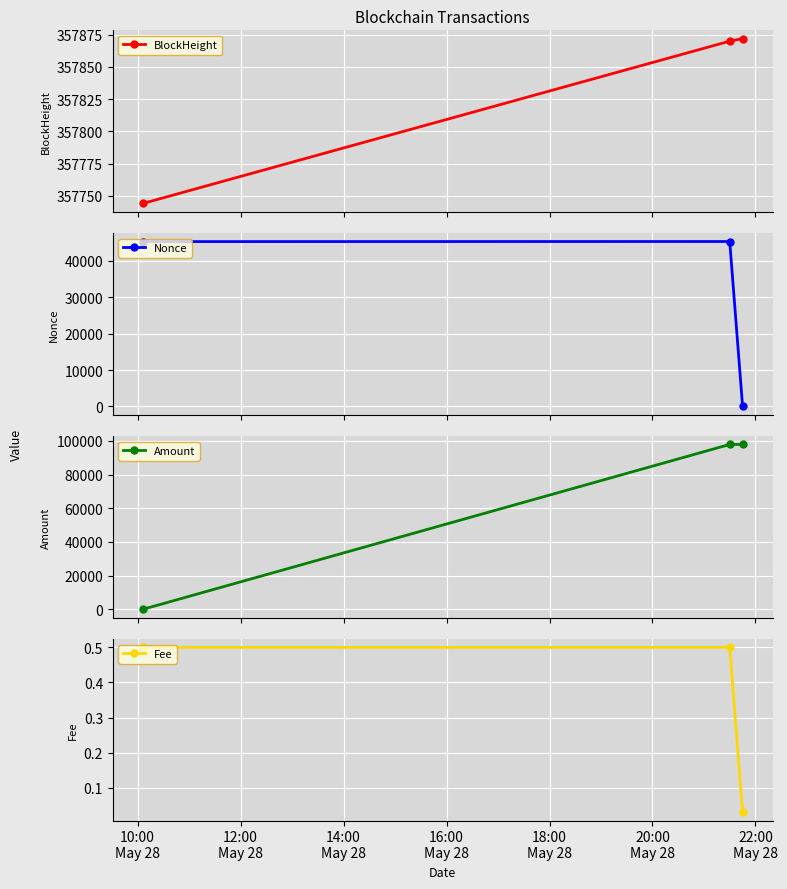

What are all the series names shown in the legend?

BlockHeight, Nonce, Amount, Fee